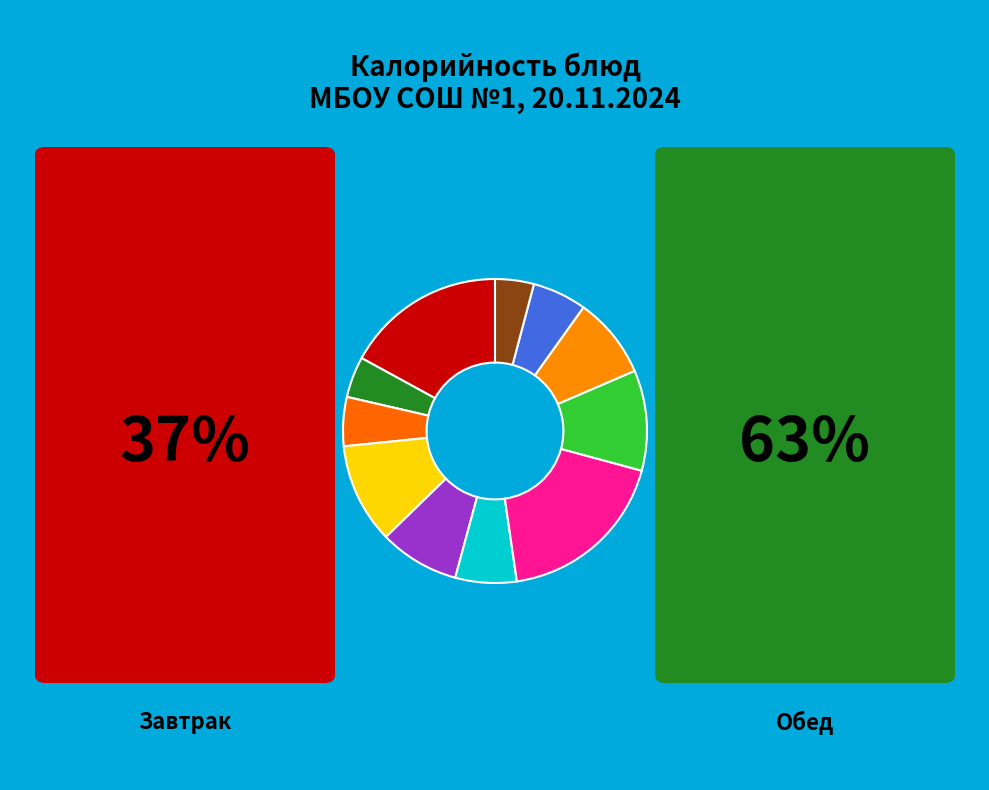

Is there a majority slice in this chart?

No